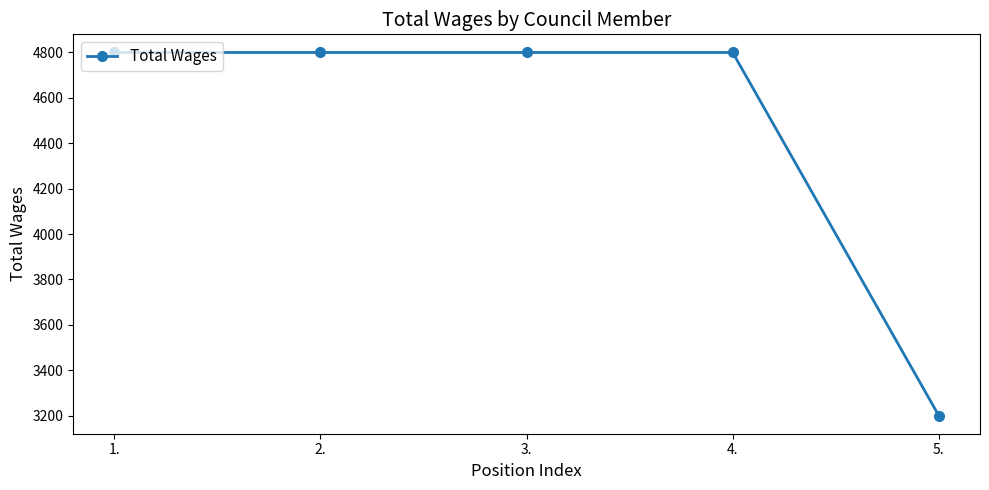

What position from the right is 5.?

1